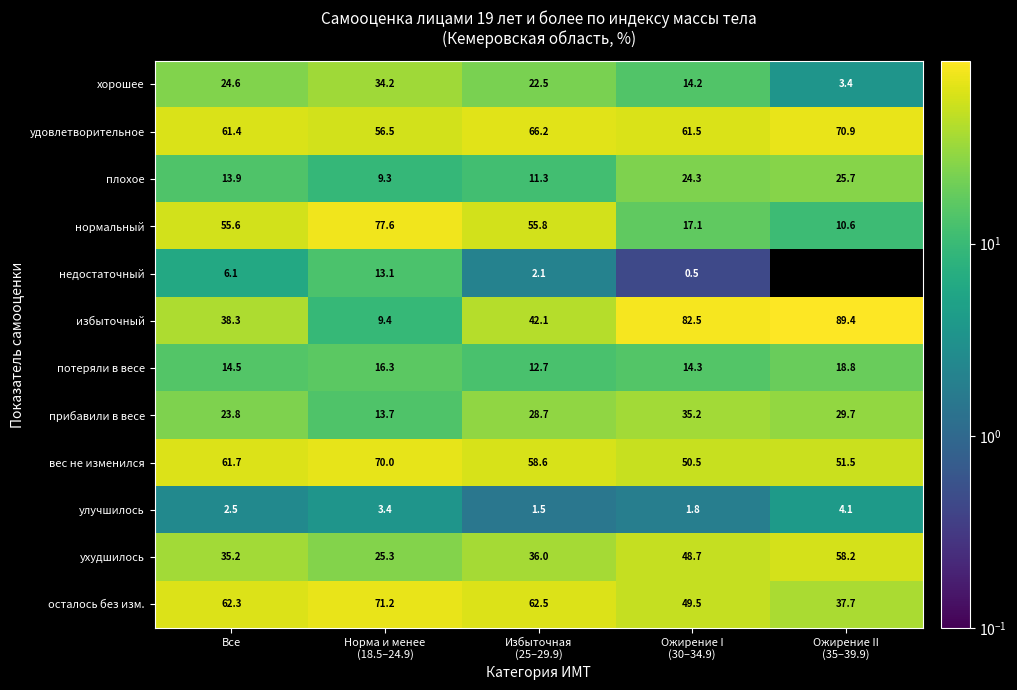

List the series in order of their peak value, highest first.

избыточный, нормальный, осталось без изм., удовлетворительное, вес не изменился, ухудшилось, прибавили в весе, хорошее, плохое, потеряли в весе, недостаточный, улучшилось